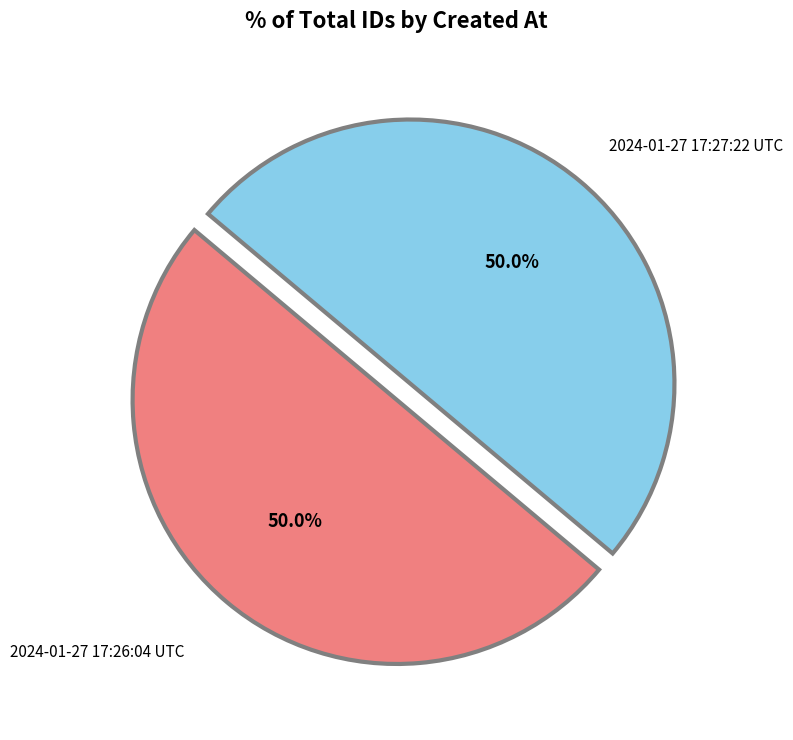

Is it true that 2024-01-27 17:26:04 UTC is 50% of the pie?

True